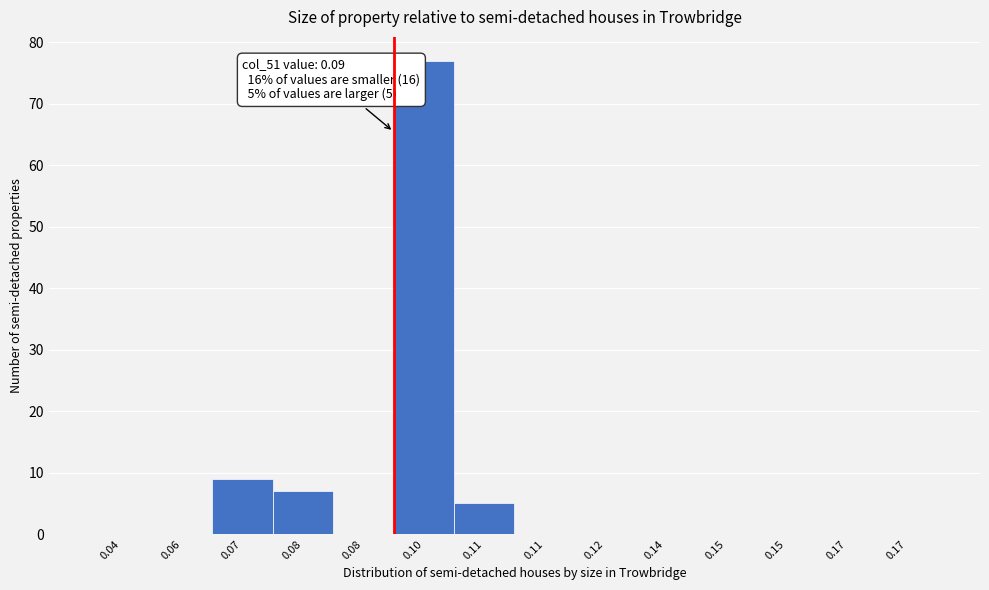

Count the number of categories in the chart.

14